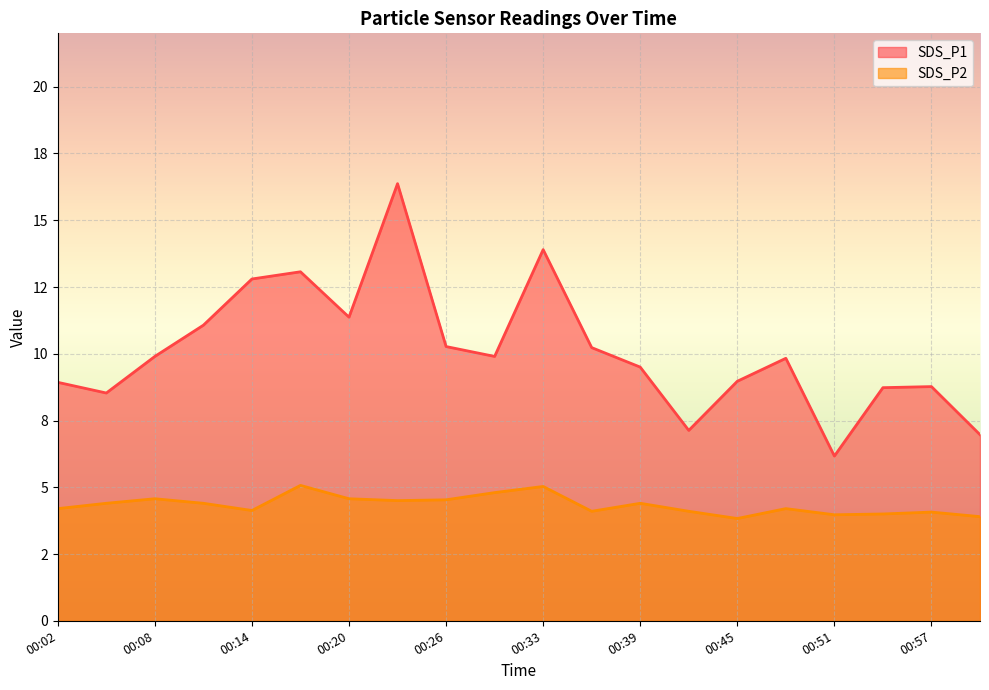

True or false: SDS_P1 and SDS_P2 cross at least once.

False